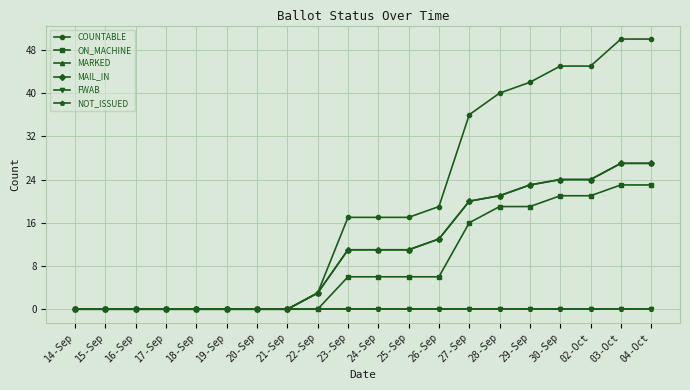

What is the difference between the highest and lowest values at 03-Oct?

50